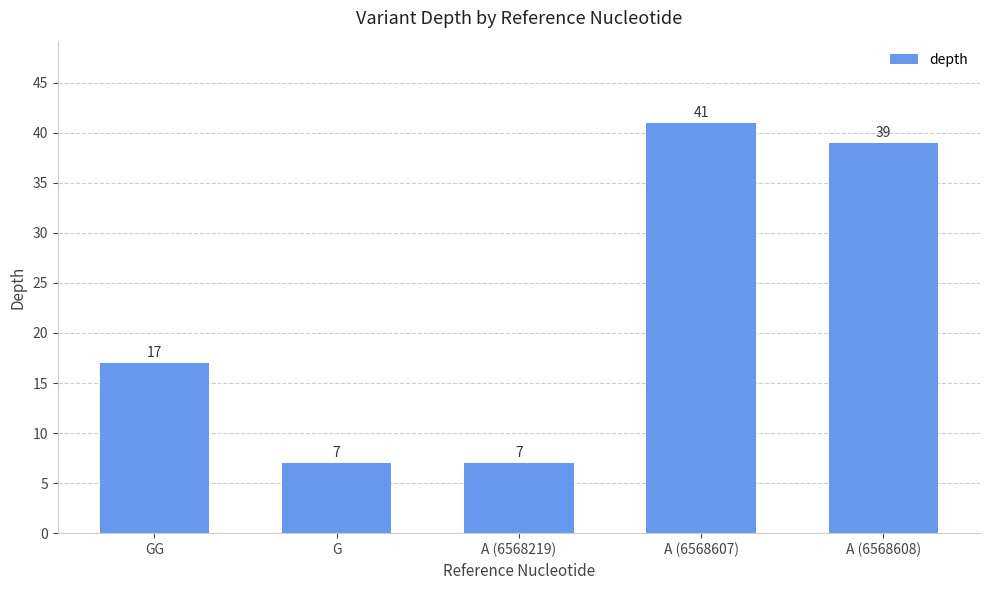

What is the average value?

22